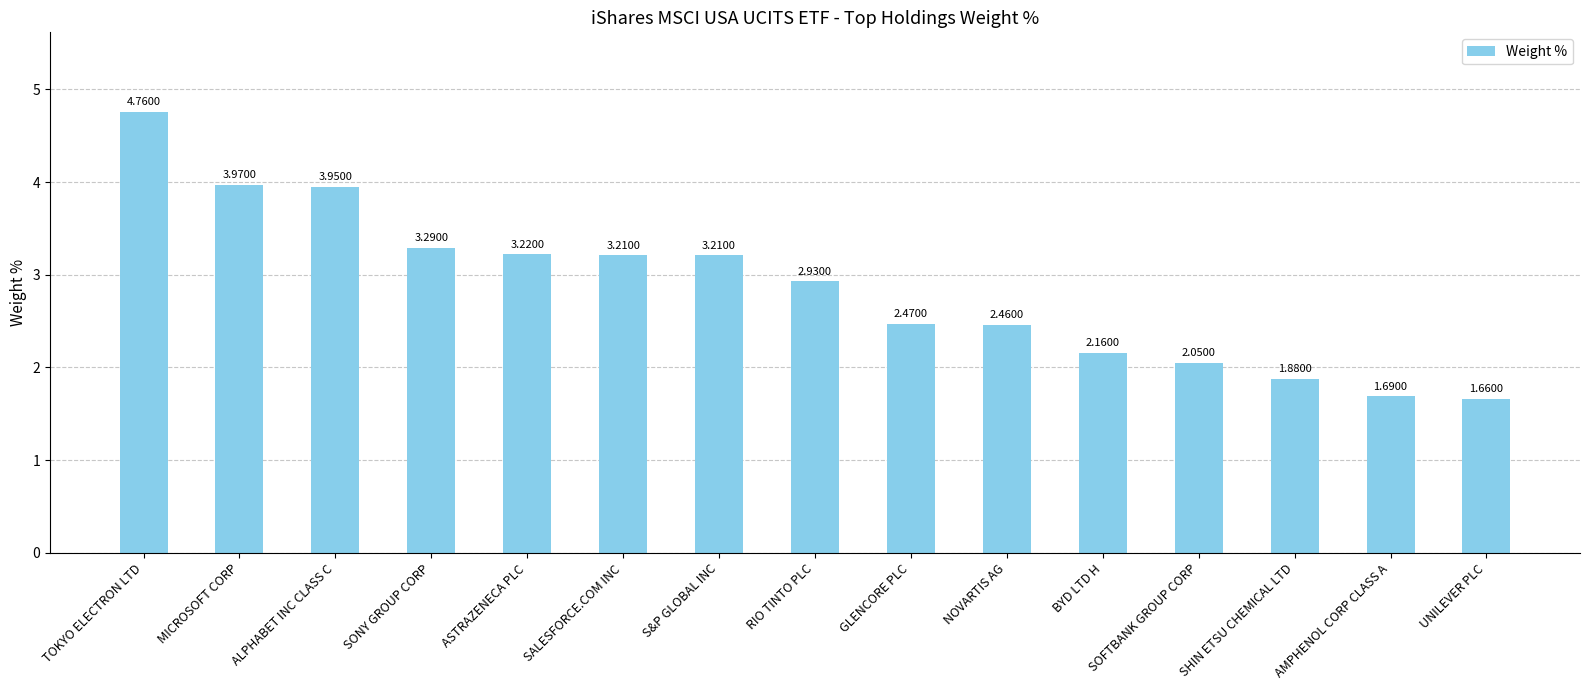

What is the difference between the maximum and second lowest values?

3.1